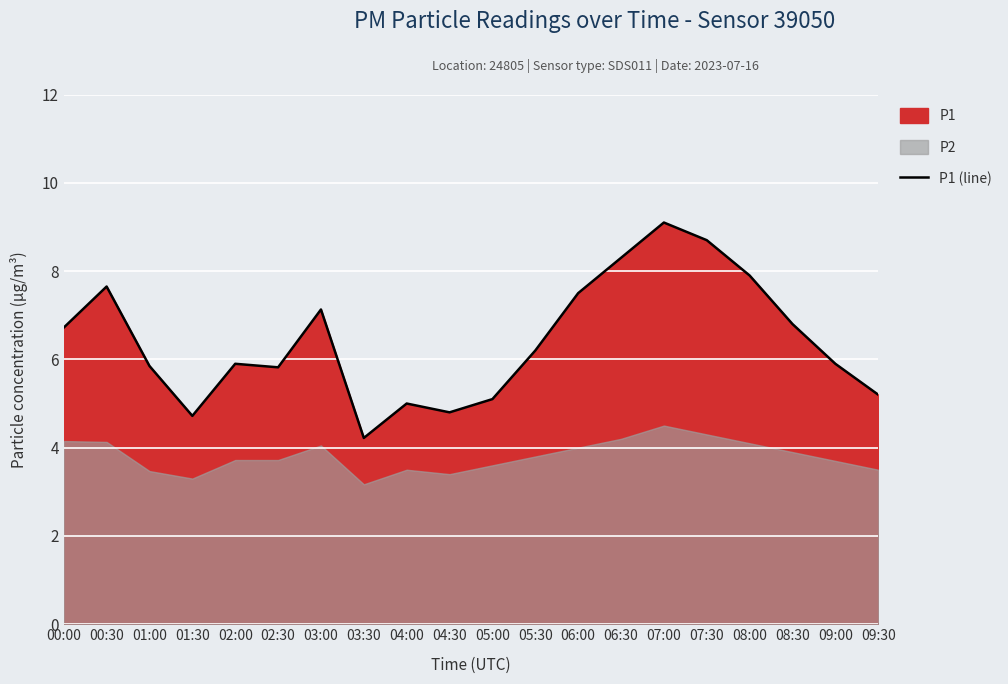

List the labels in order of value, smallest first.

03:30, 01:30, 04:30, 04:00, 05:00, 09:30, 02:30, 01:00, 02:00, 09:00, 05:30, 00:00, 08:30, 03:00, 06:00, 00:30, 08:00, 06:30, 07:30, 07:00